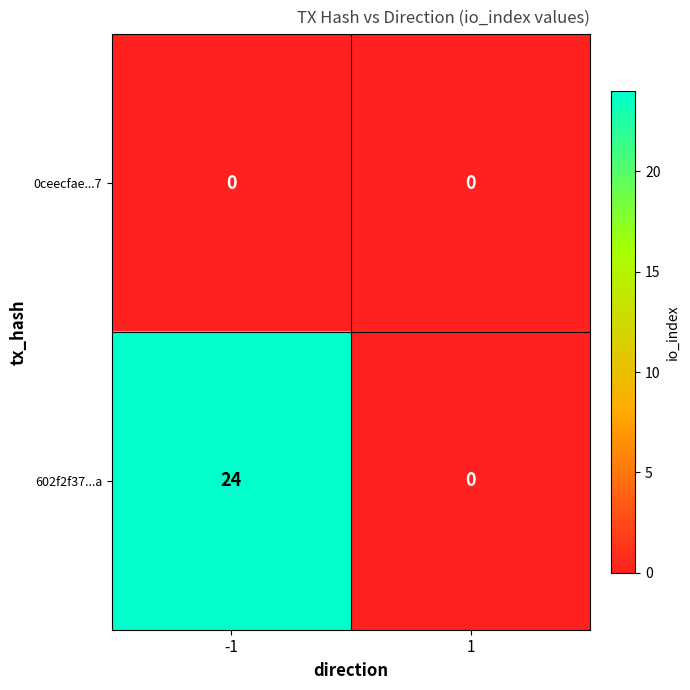

Rank the categories by 602f2f37...a value from lowest to highest.

1, -1